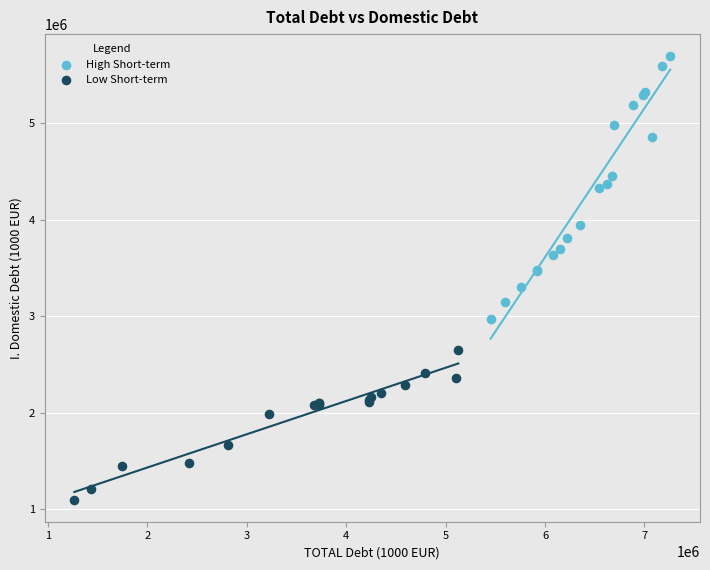

Which series contains the lowest Y value?

Low Short-term